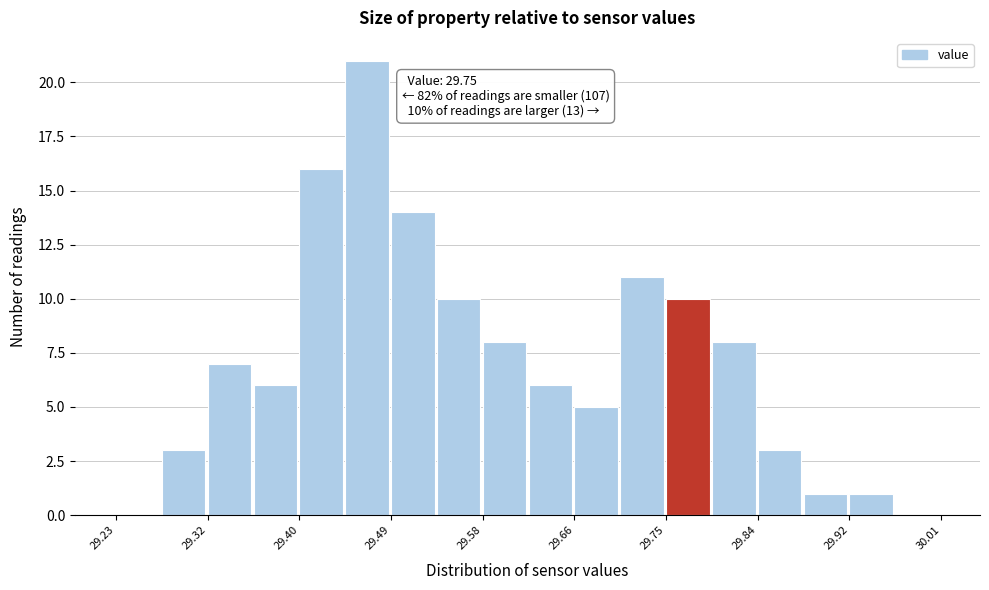

Over which range of the x-axis is the bar tallest?

29.45 to 29.49